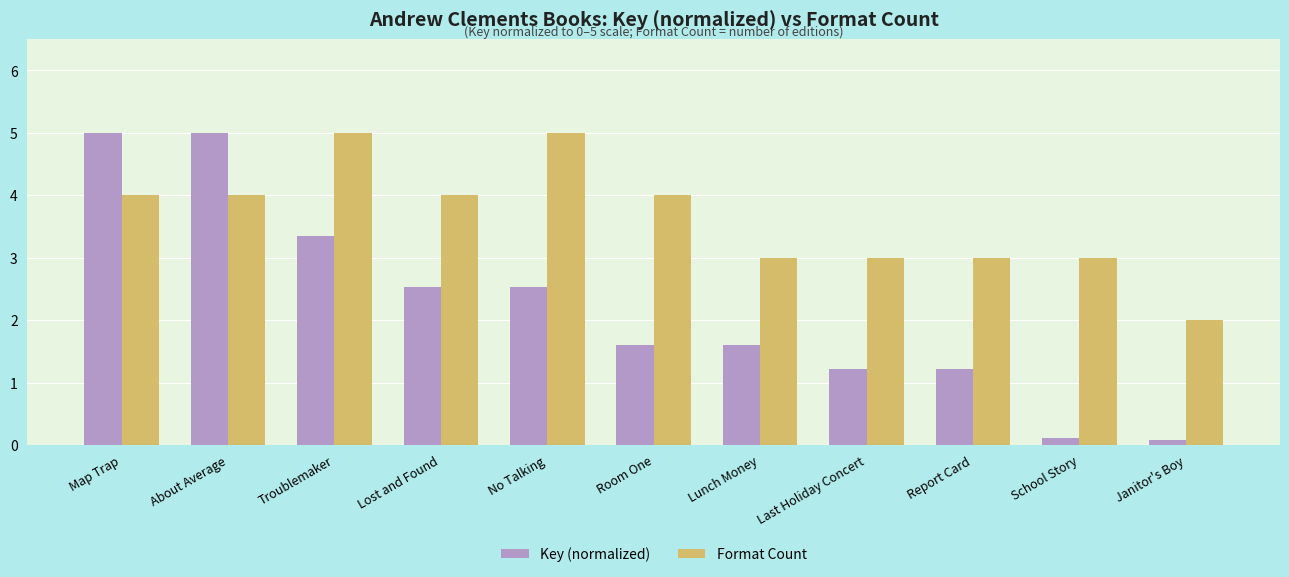

Rank the series at School Story from highest to lowest value.

Format Count, Key (normalized)